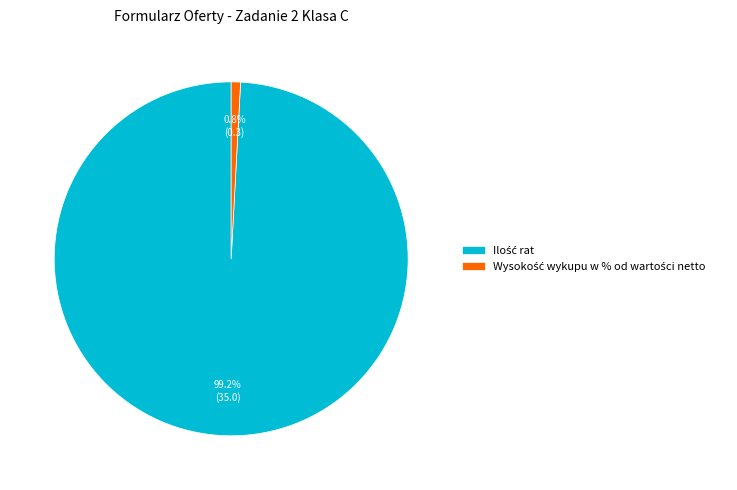

Is there any slice that represents more than half of the pie?

Yes